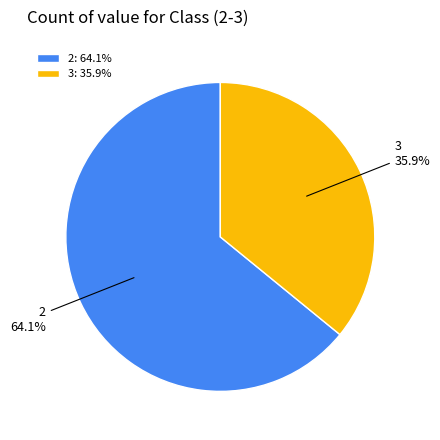

Approximately how many times larger is the value at 3 compared to 2?

0.6